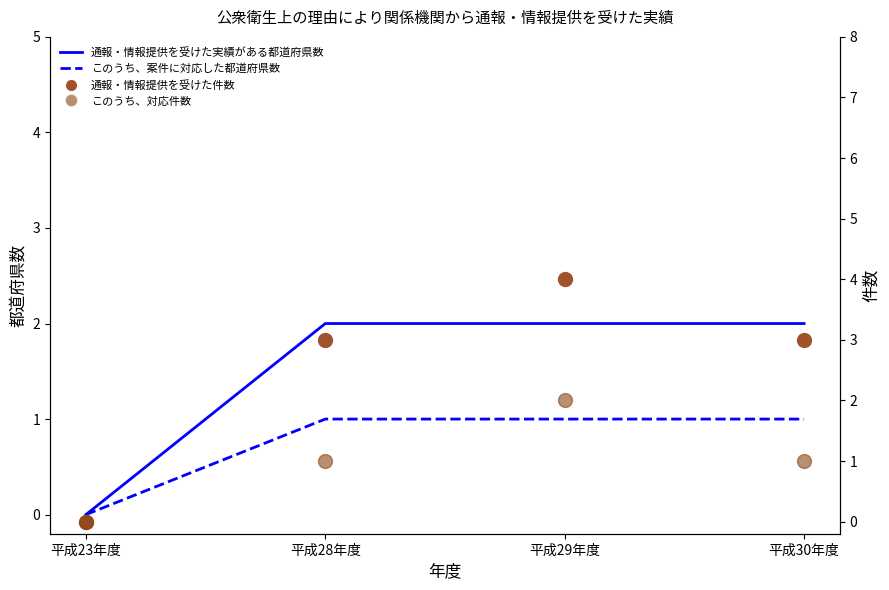

Which series reaches the minimum Y coordinate?

通報・情報提供を受けた実績がある都道府県数